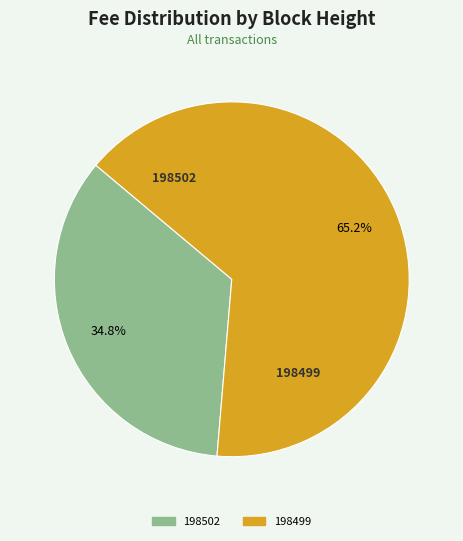

What percentage do 198502 and 198499 together represent?

100.0%